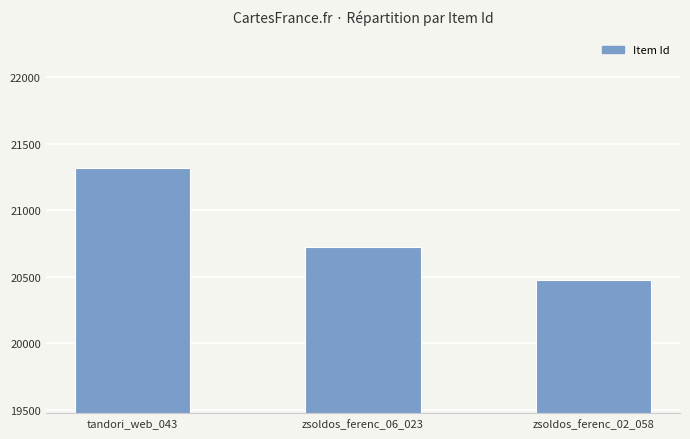

Which label corresponds to the largest value in the chart?

tandori_web_043